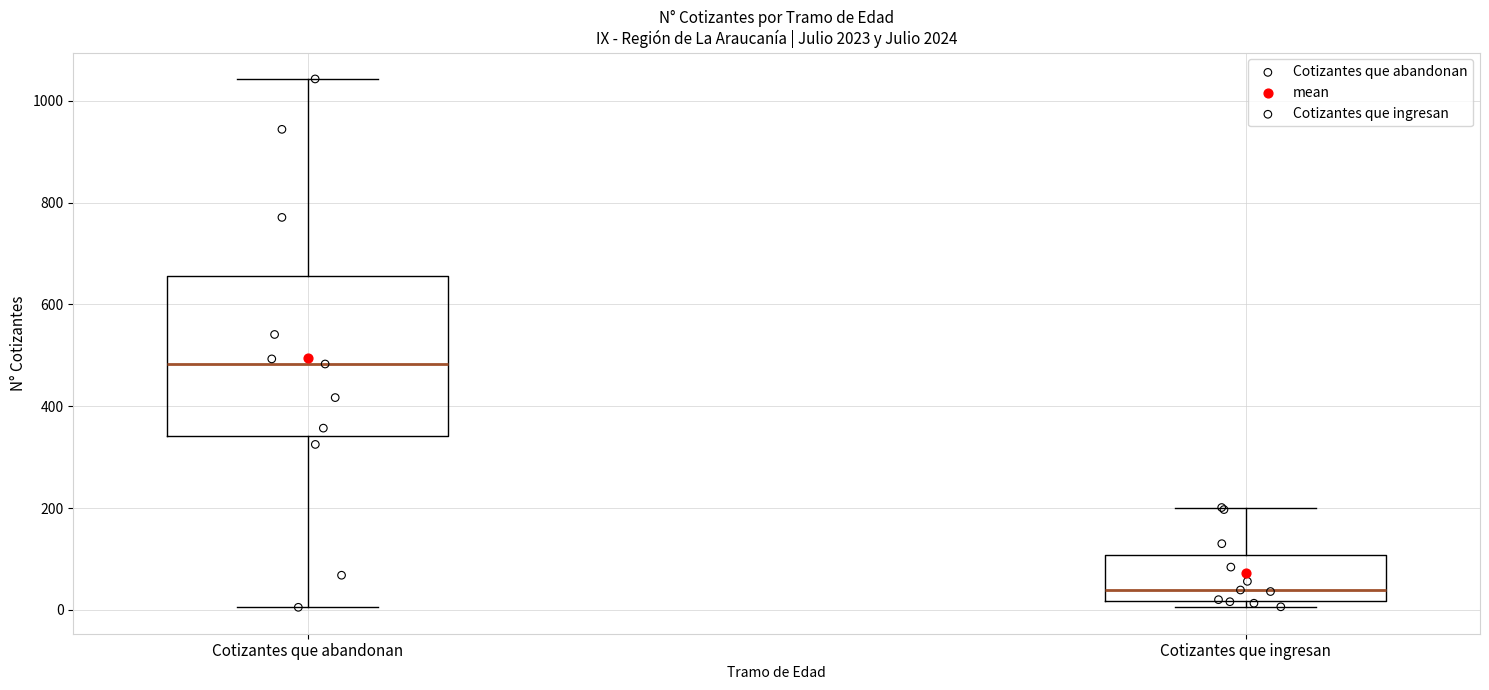

Comparing the boxes themselves (not the whiskers), which one is the tallest?

Cotizantes que abandonan